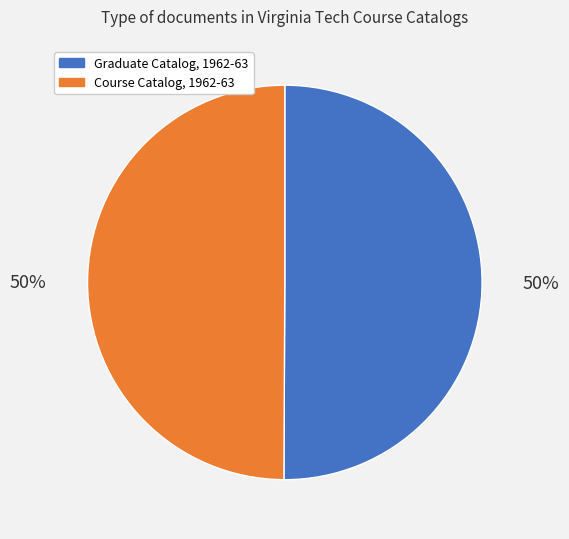

To the nearest percent, what percentage of the pie is Course Catalog, 1962-63?

50%